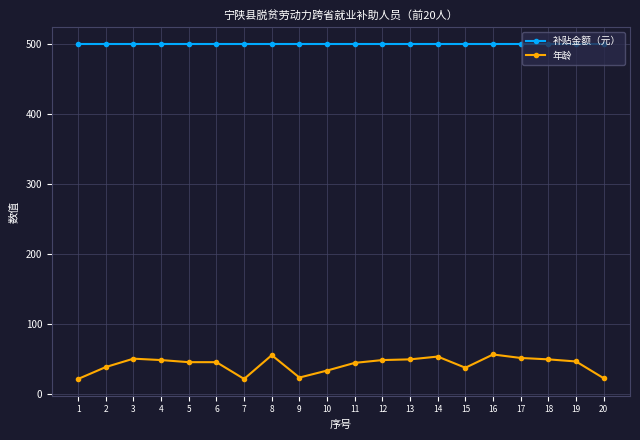

What is the value of the 年龄 point at the 14th from the left?

53